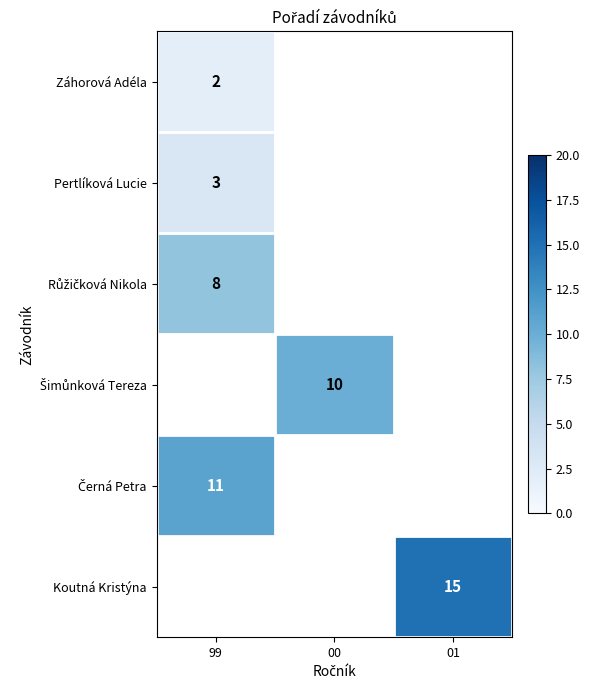

Is it true that Koutná Kristýna equals 15 at 01?

True